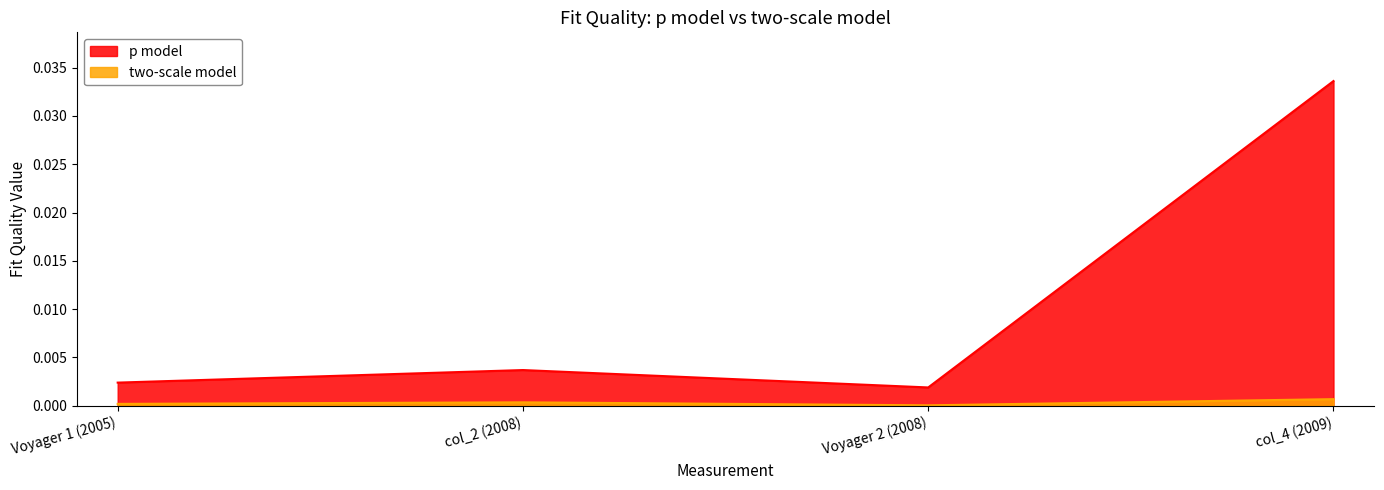

List the series in order of their peak value, highest first.

p model, two-scale model